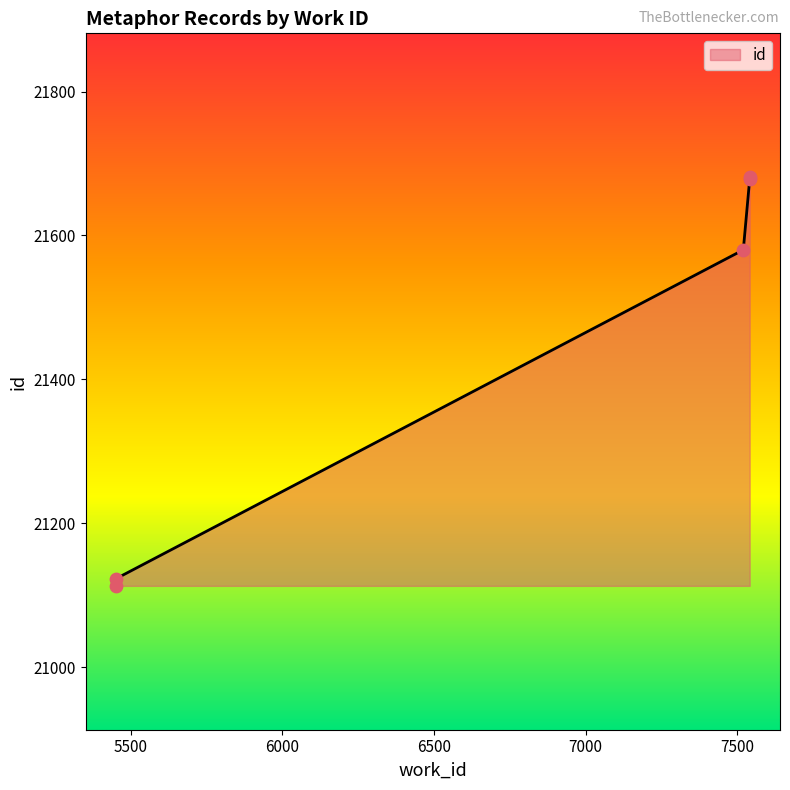

Which has a higher value, 5452 or 7520?

7520